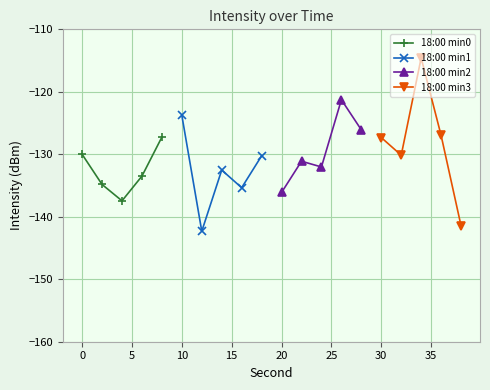

What is the highest value of the 18:00 min0 series?

-127.2